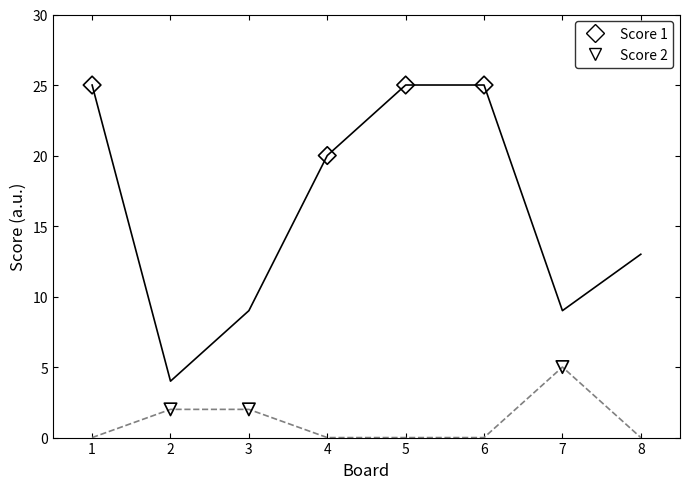

What is the total value across all series at 2?

6